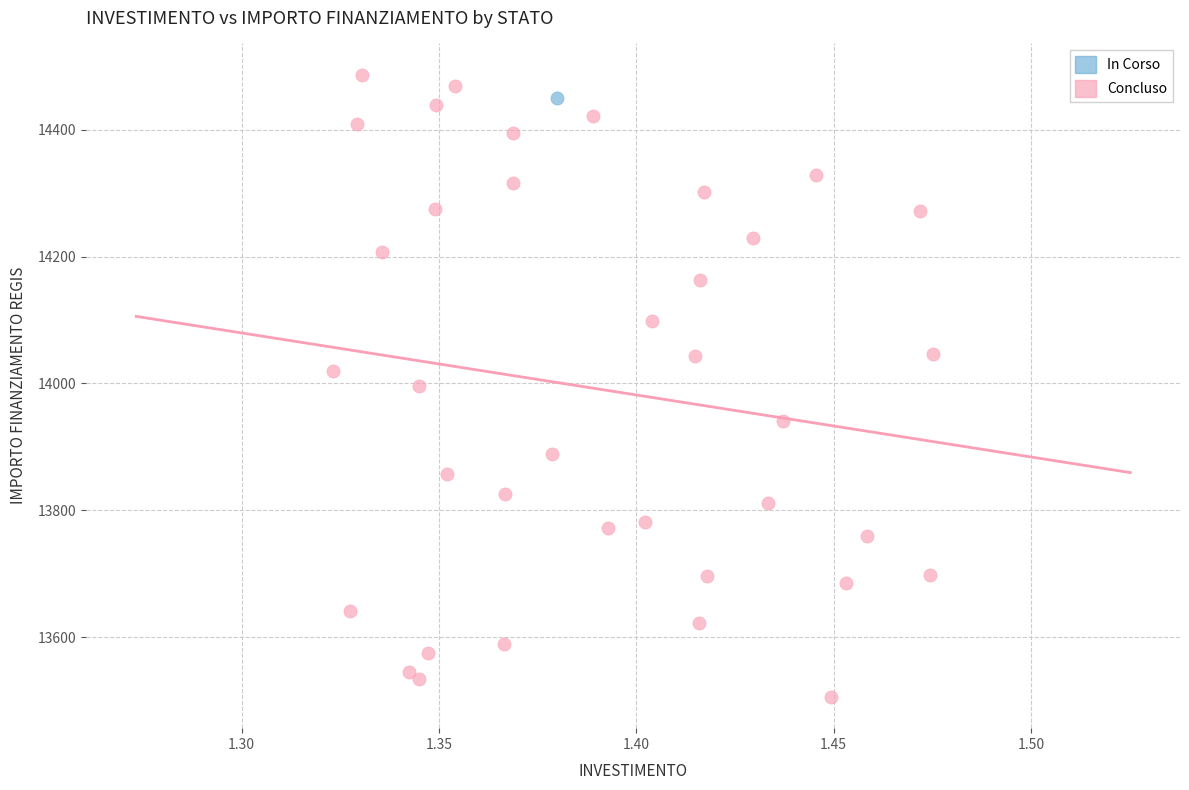

What are all the series names shown in the legend?

In Corso, Concluso